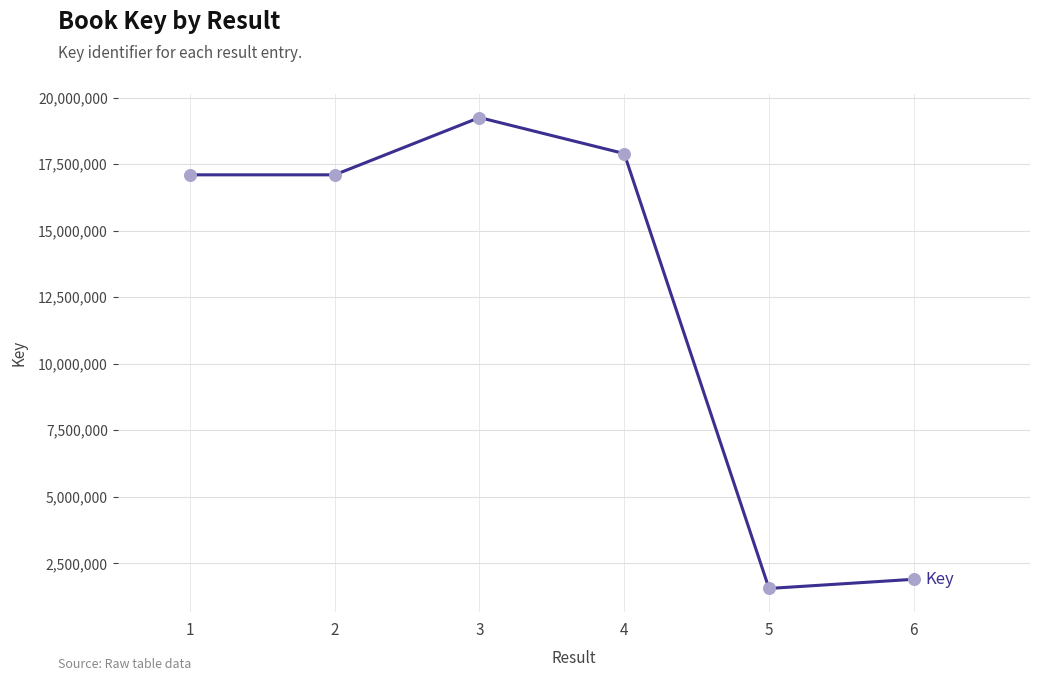

What is the ratio of the value at 6 to the value at 3?

0.1